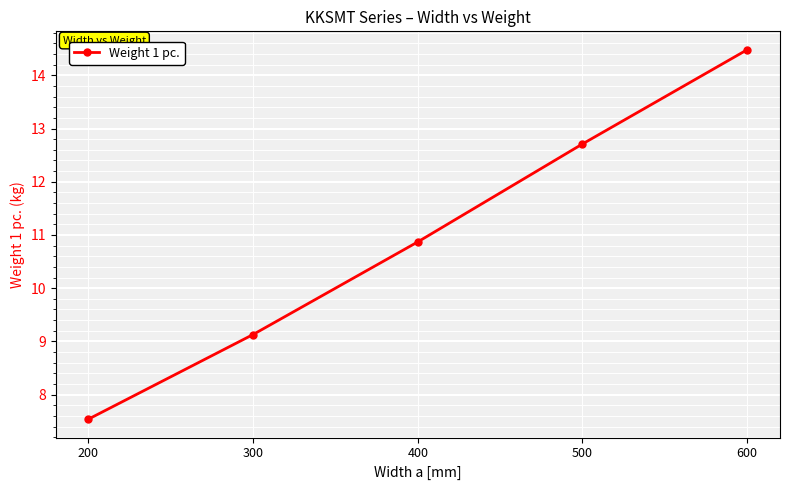

What is the difference between the maximum and minimum values?

6.9